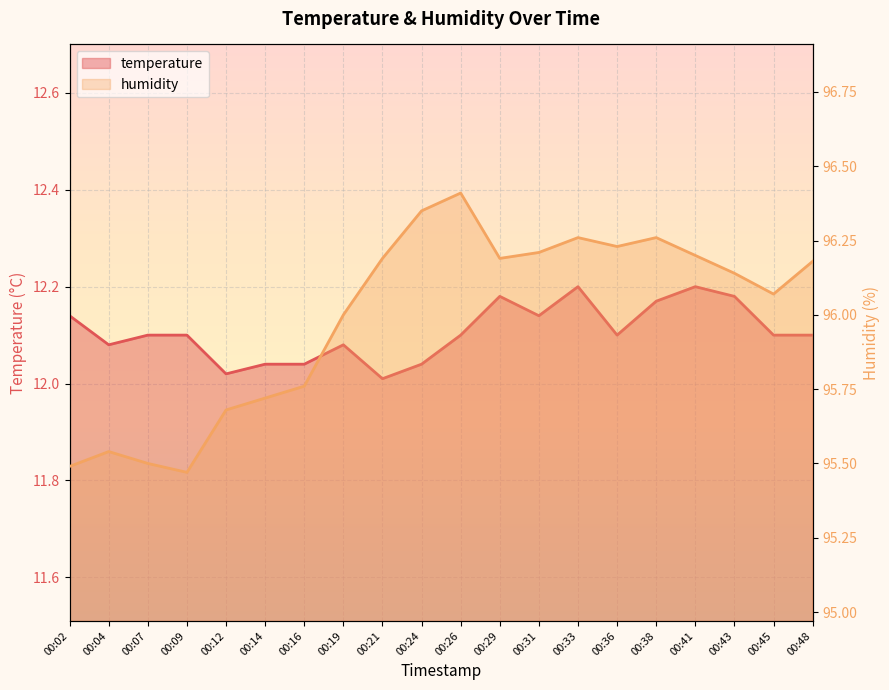

Rank the series at 00:07 from lowest to highest value.

temperature, humidity